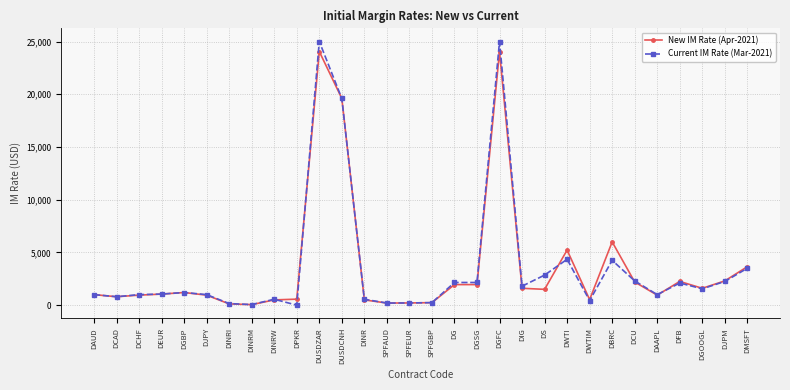

What is the label of the 4th point from the left?

DEUR